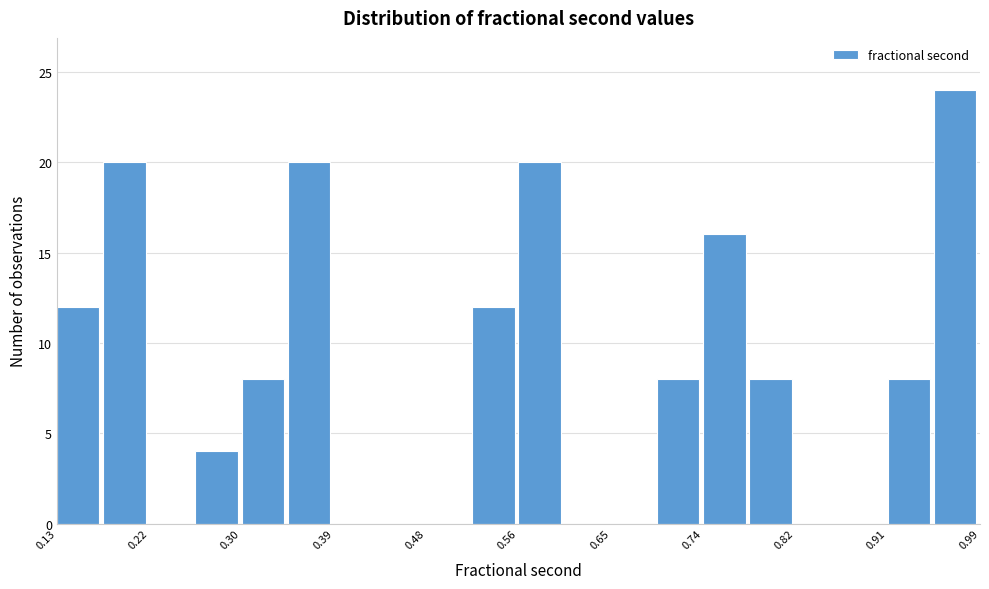

Reading left to right, list every bar in this chart as the range it spans on the x-axis followed by its height. Neither the bar edges nor the heights are printed on the chart, so give them approximately, as read against the axes.

0.13 to 0.18: 12
0.18 to 0.22: 20
0.22 to 0.26: 0
0.26 to 0.30: 4
0.30 to 0.35: 8
0.35 to 0.39: 20
0.39 to 0.43: 0
0.43 to 0.48: 0
0.48 to 0.52: 0
0.52 to 0.56: 12
0.56 to 0.61: 20
0.61 to 0.65: 0
0.65 to 0.69: 0
0.69 to 0.74: 8
0.74 to 0.78: 16
0.78 to 0.82: 8
0.82 to 0.87: 0
0.87 to 0.91: 0
0.91 to 0.95: 8
0.95 to 0.99: 24